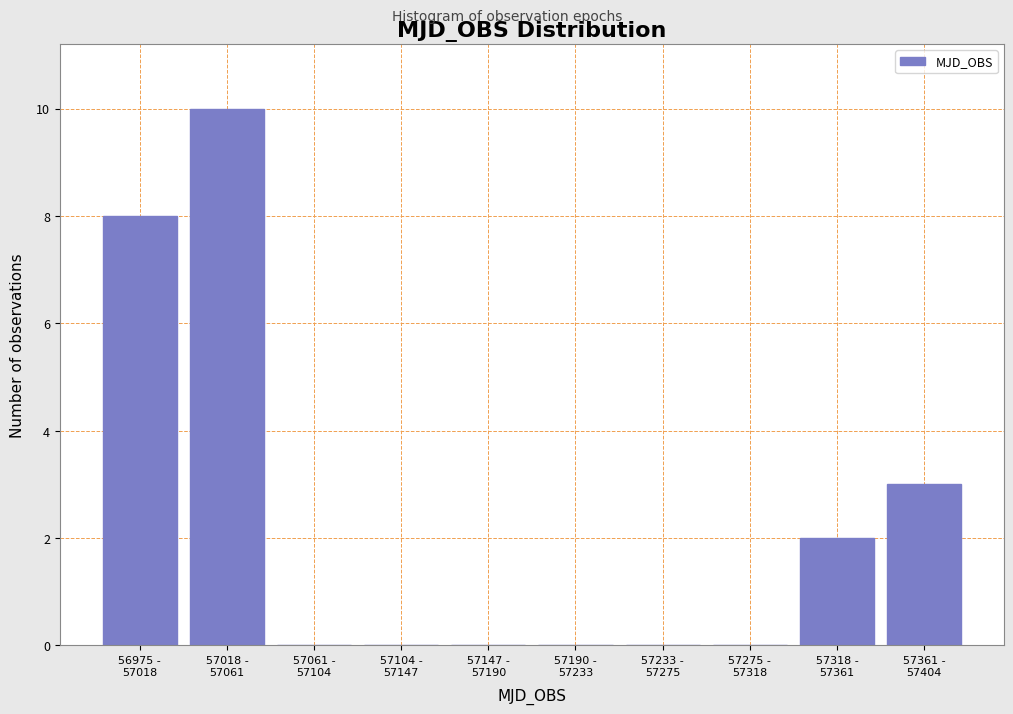

What is the sum of all values?

23